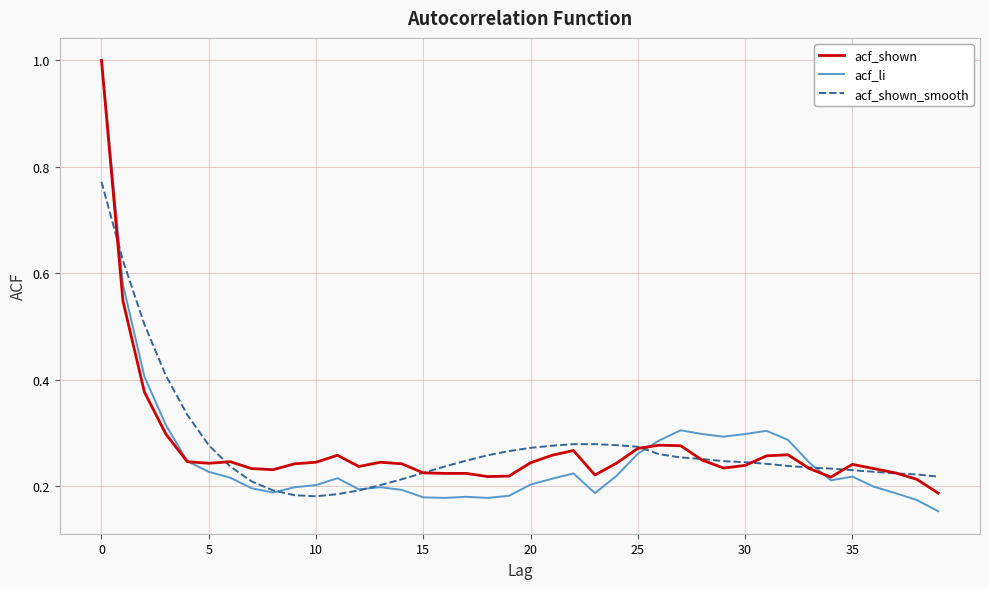

How many acf_shown values are between 0 and 1?

40